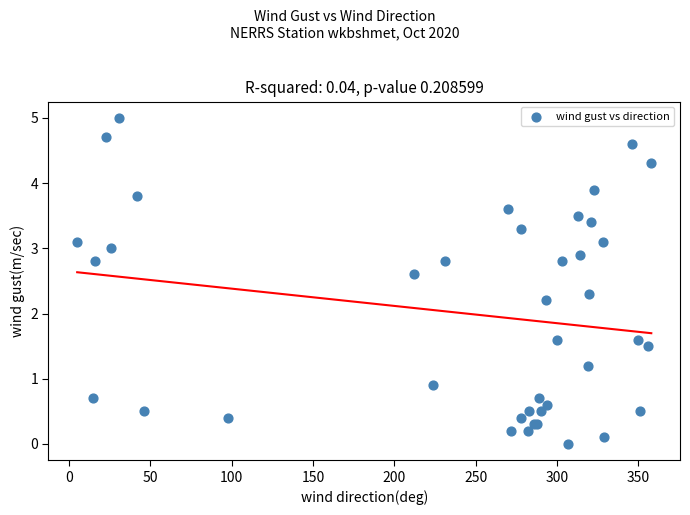

What Y value in the scatter plot is closest to 2?

2.2